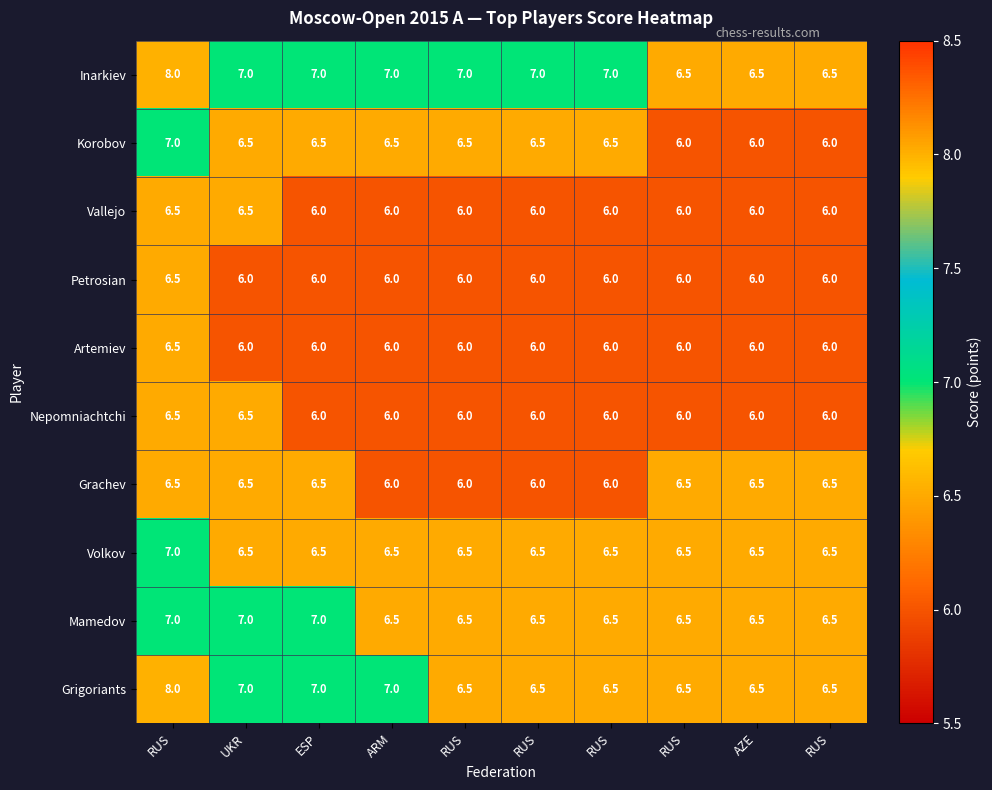

How many data points does each series have?

10